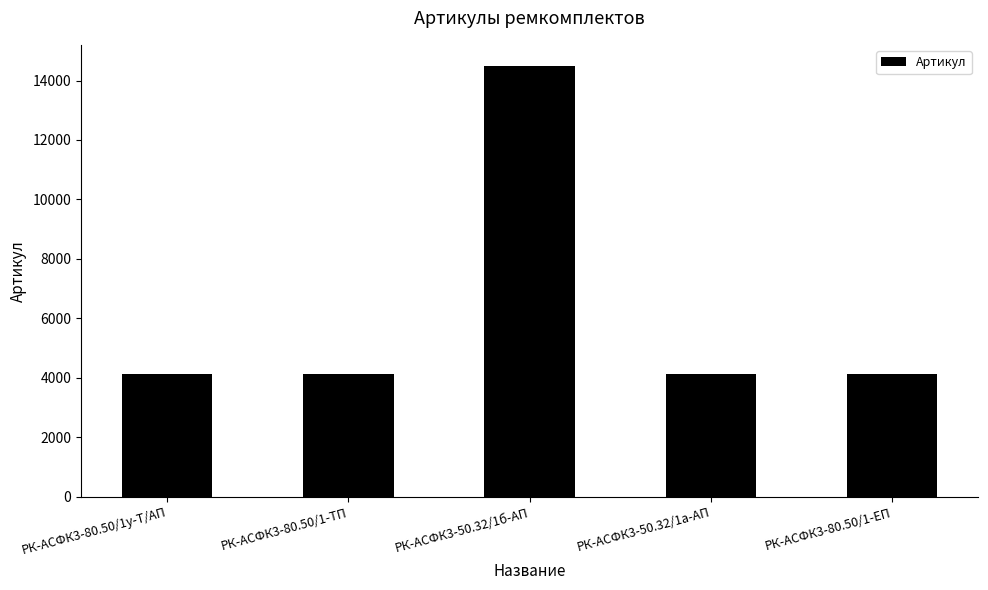

Does the chart contain any negative values?

No